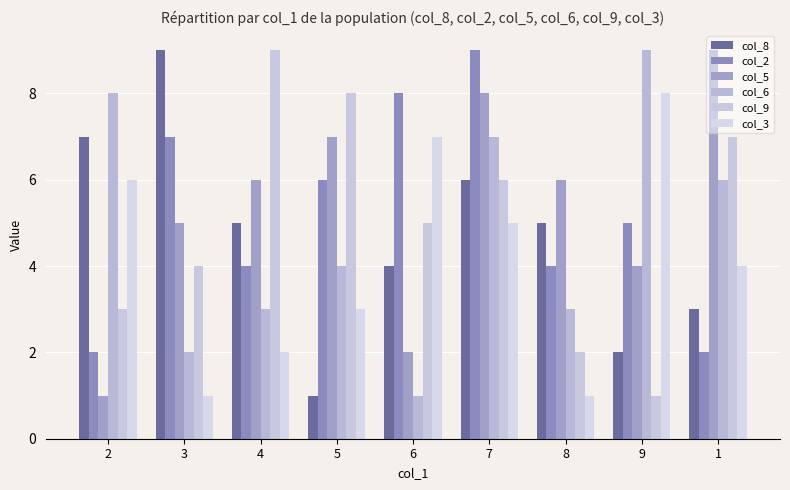

How many categories are shown in the chart?

9